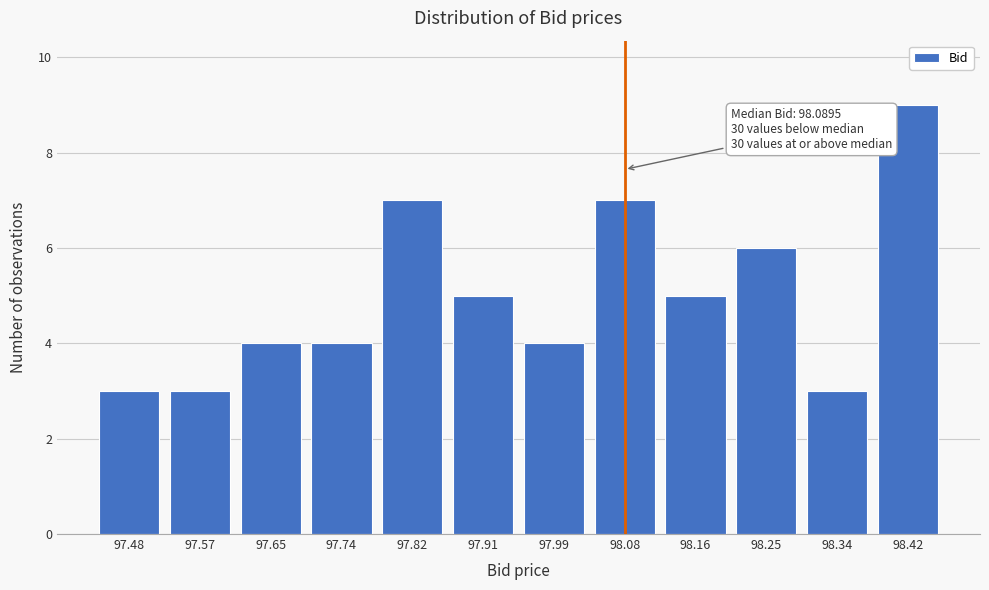

Reading right to left, extract all data points from this chart.

98.42=9	98.34=3	98.25=6	98.16=5	98.08=7	97.99=4	97.91=5	97.82=7	97.74=4	97.65=4	97.57=3	97.48=3